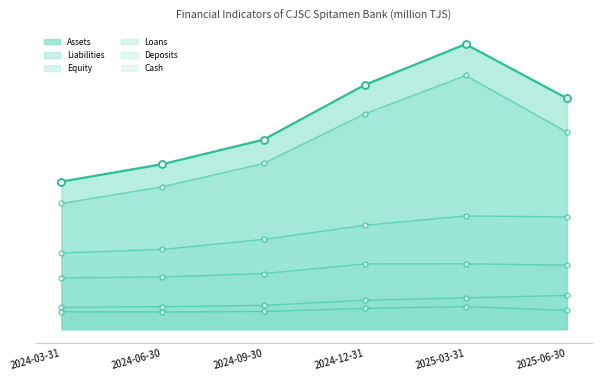

At which category is the sum across all series the highest?

2025-03-31